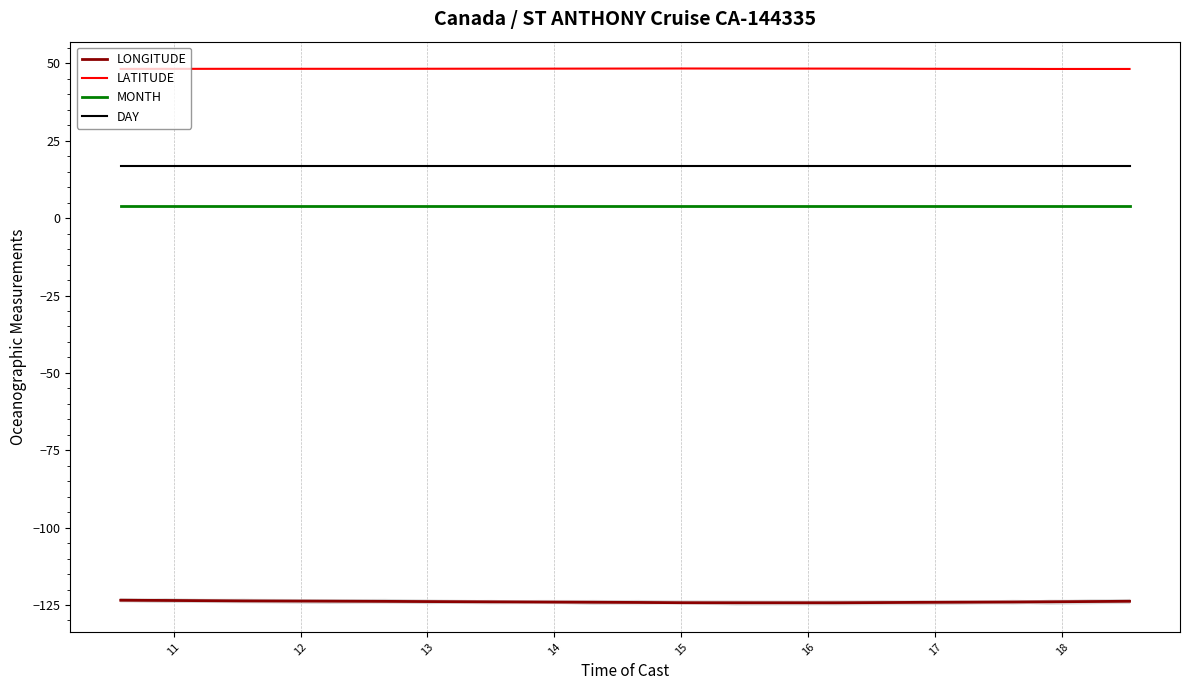

What is the lowest value of the MONTH series?

4.0